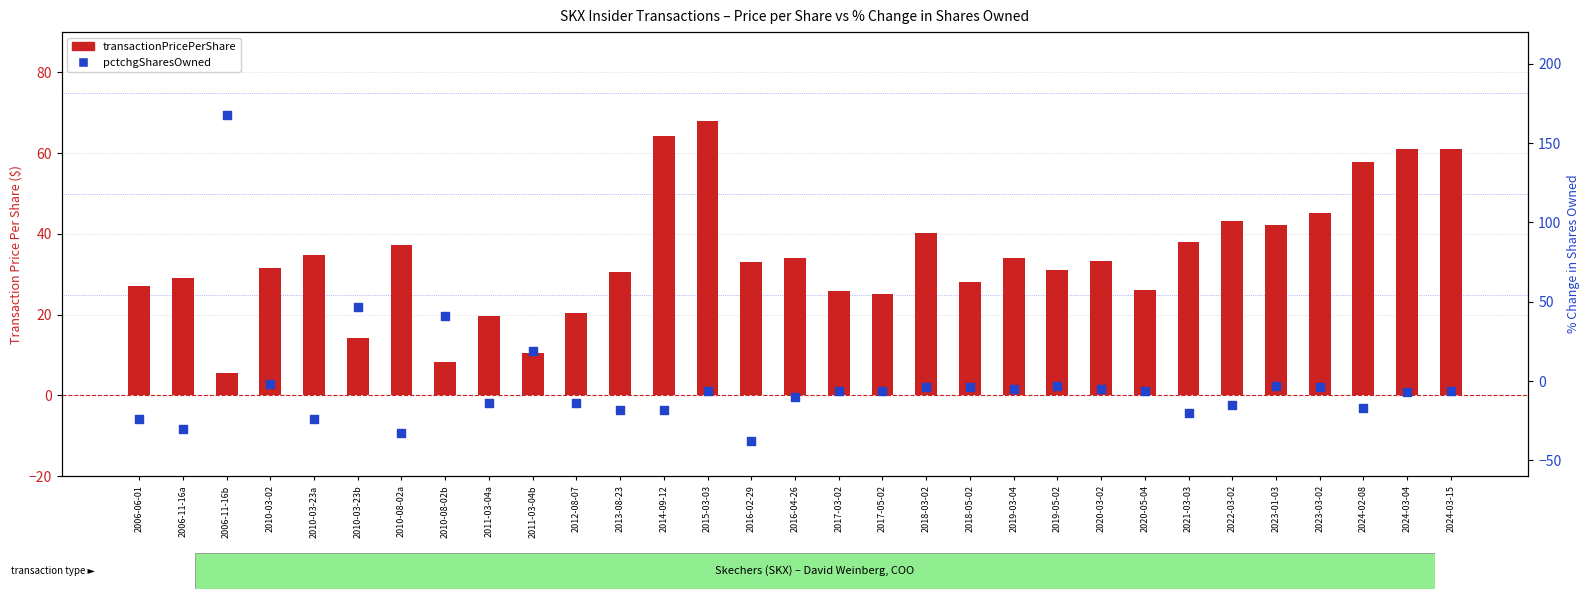

What is the total value across all series at 2021-03-03?

18.1